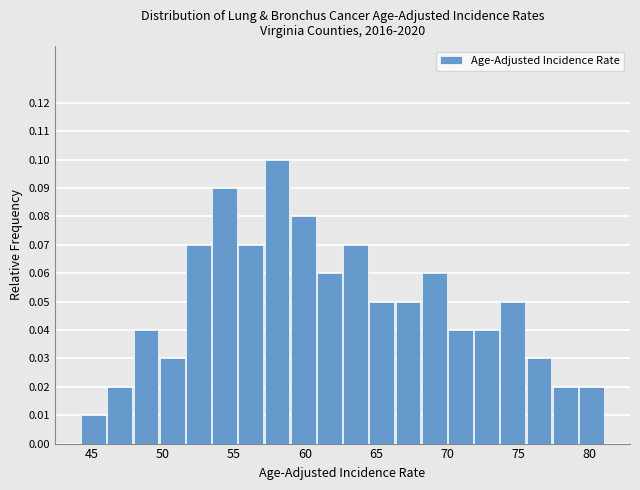

Read against the x-axis, roughly where is the centre of the tallest bar?

58.0